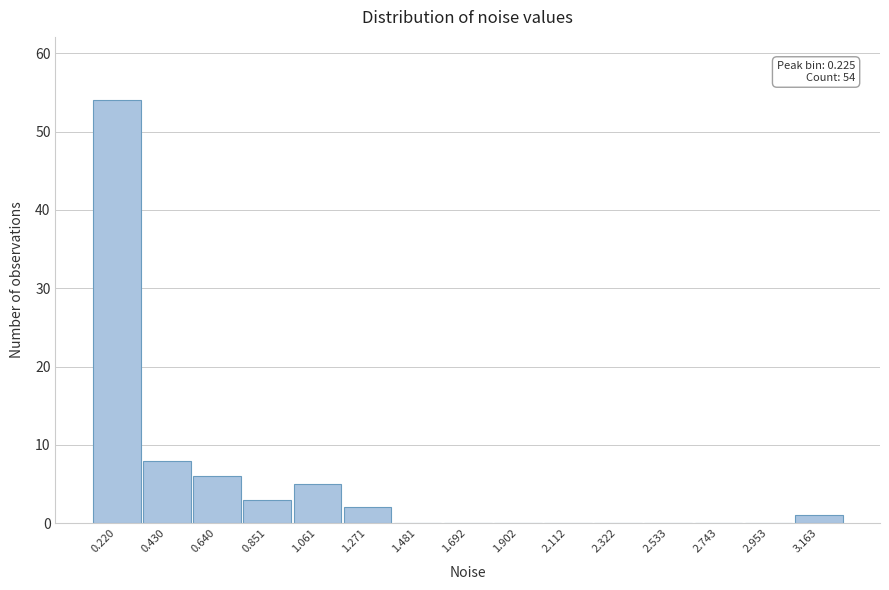

Which range on the x-axis has the tallest bar?

0.10 to 0.35